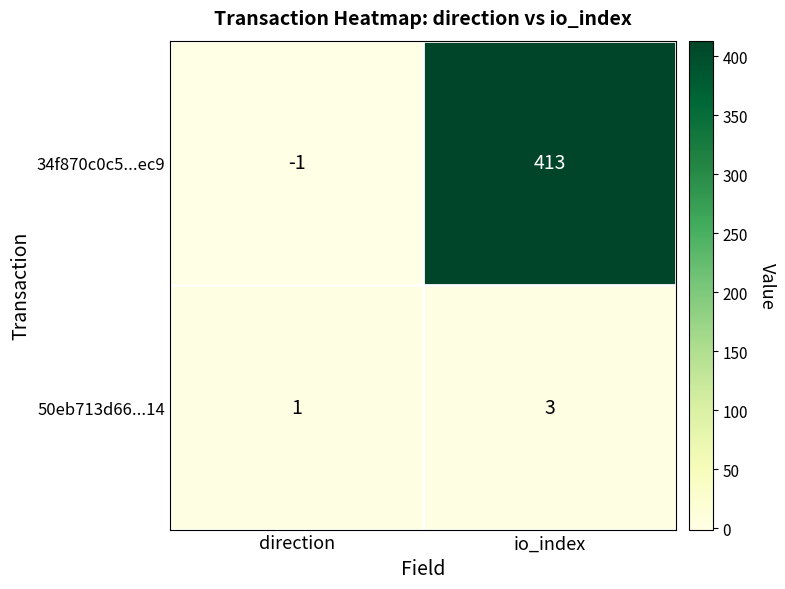

At which category is the sum across all series the highest?

io_index